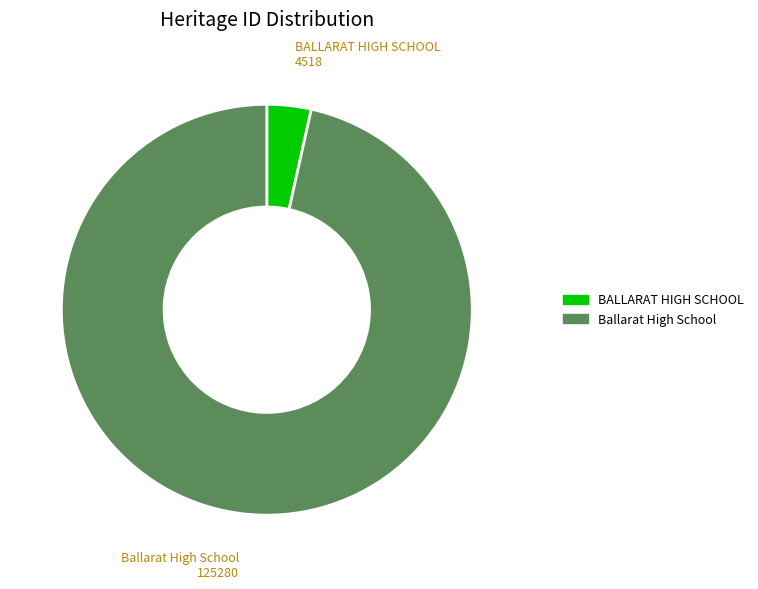

Combined, do BALLARAT HIGH SCHOOL and Ballarat High School account for over 50%?

Yes